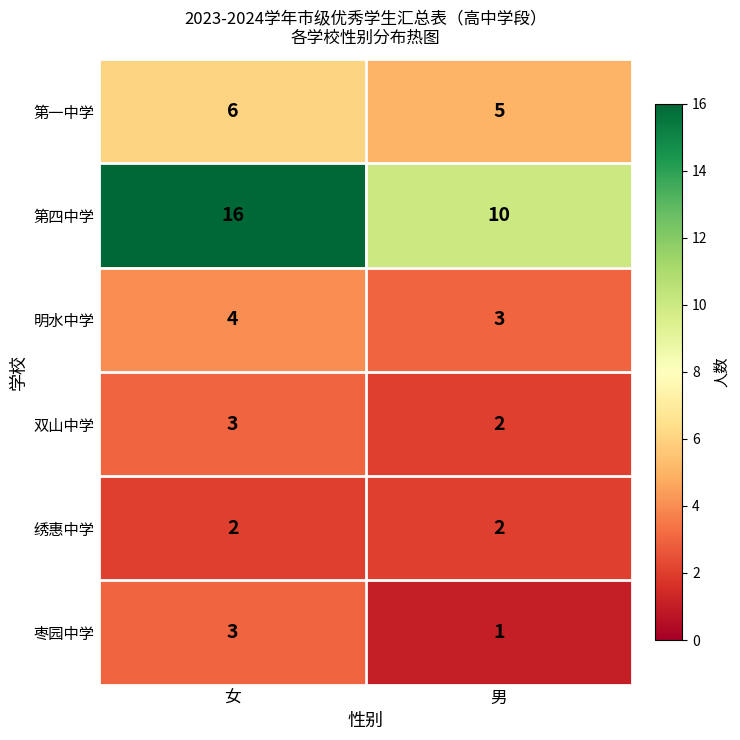

The value of 枣园中学 at 男 is 0. True or false?

False